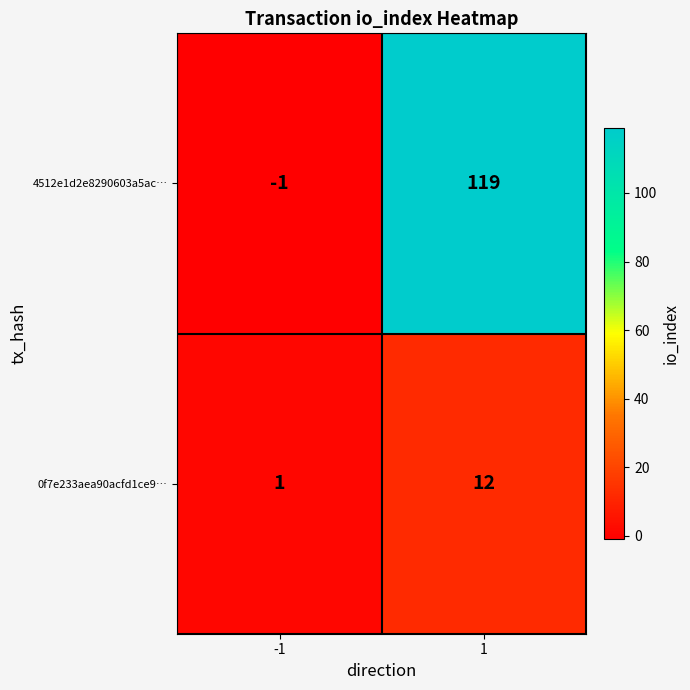

The 0f7e233aea90acfd1ce9… series shows 0 at -1. True or false?

False